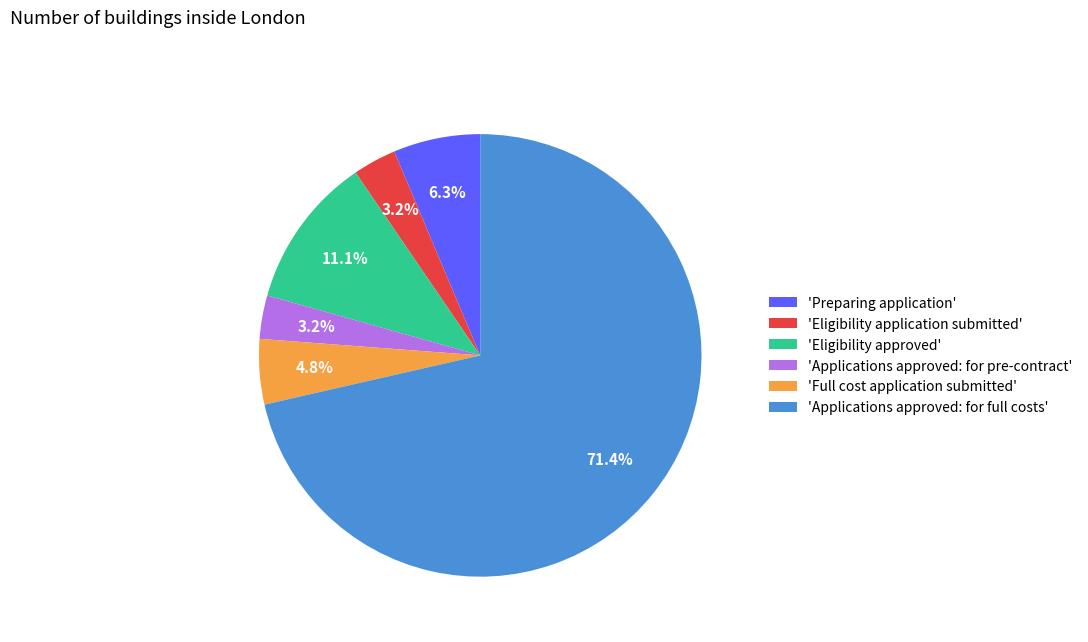

Combined, do 'Eligibility application submitted' and 'Applications approved: for pre-contract' account for over 50%?

No